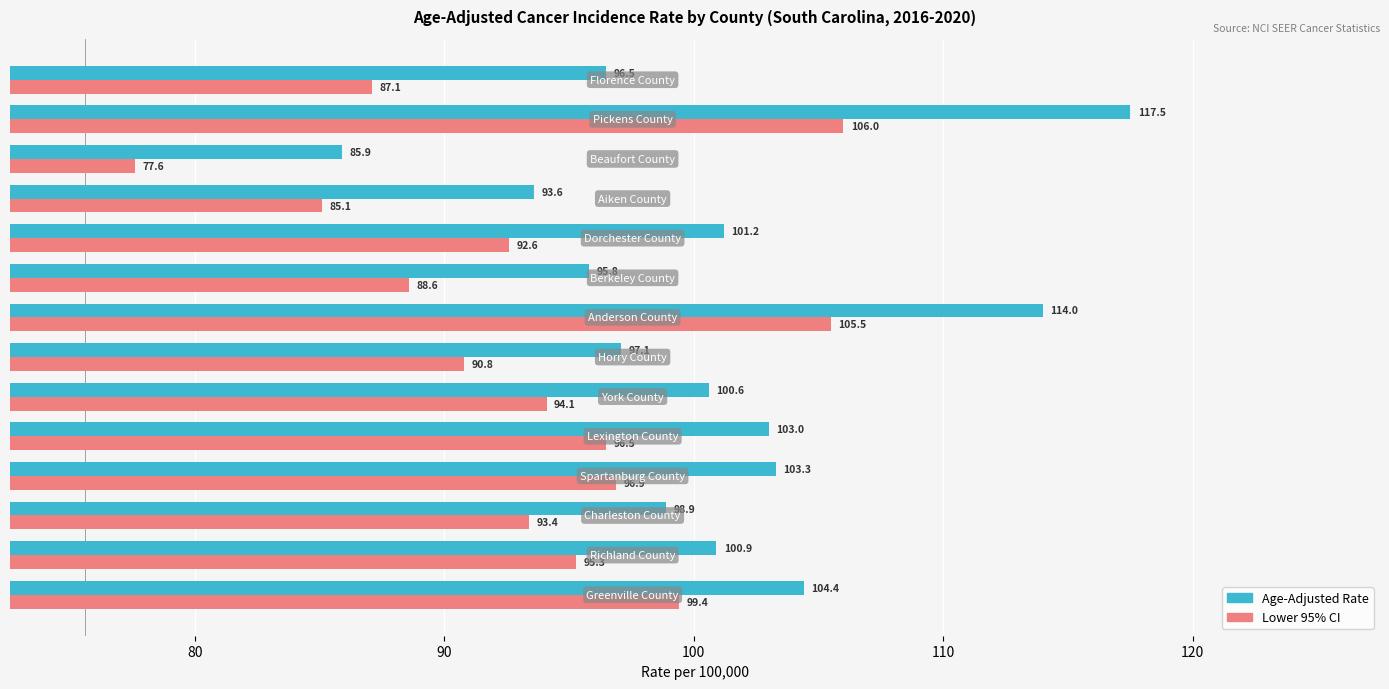

What is the lowest value of the Age-Adjusted Rate series?

85.9